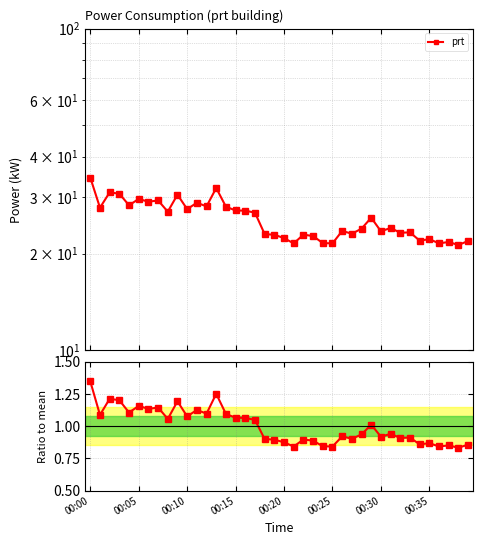

How many interior local valleys does the ratio prt series have?

14